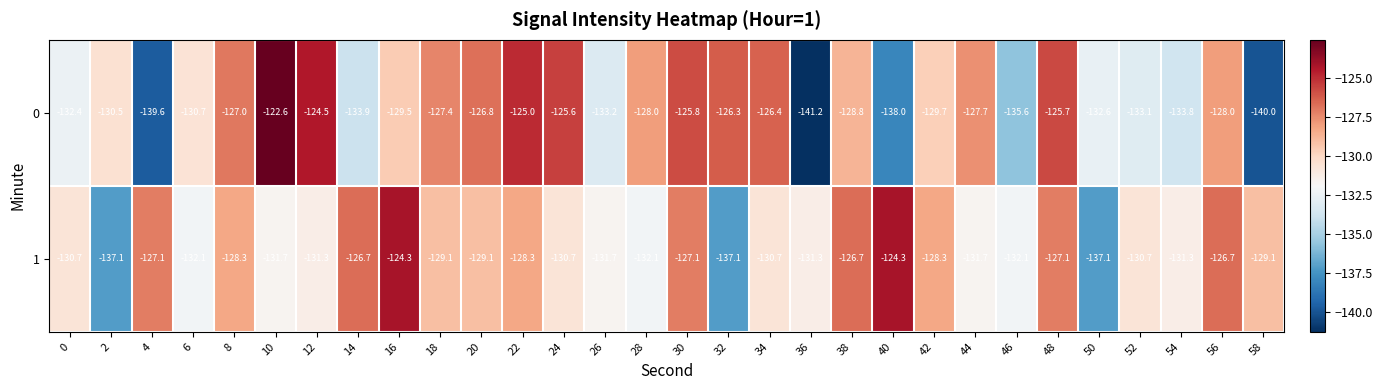

What is the minimum value shown in the chart?

-141.2